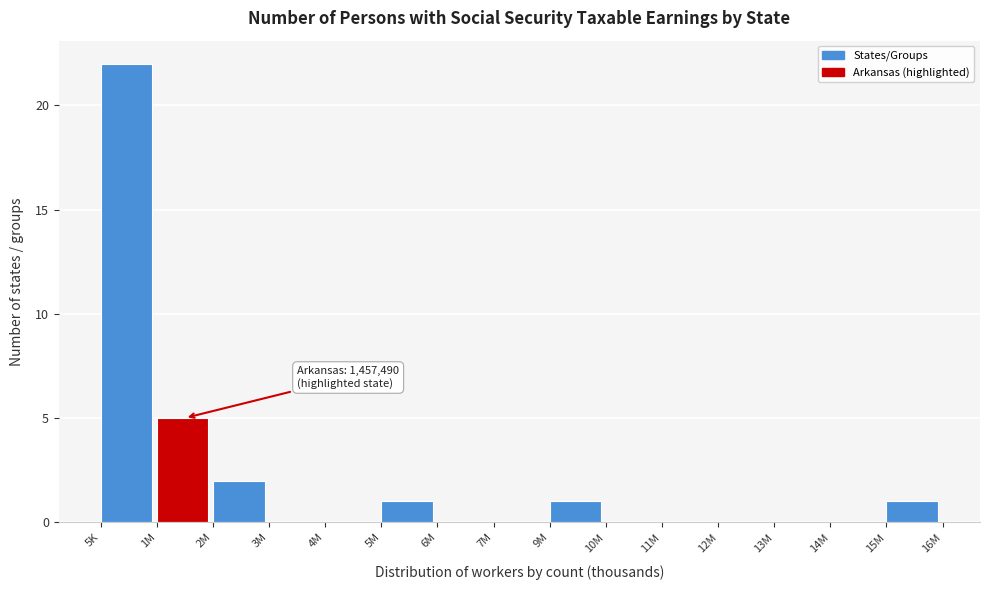

Reading left to right, transcribe all the data shown in this chart.

5K=22	1M=5	2M=2	3M=0	4M=0	5M=1	6M=0	7M=0	9M=1	10M=0	11M=0	12M=0	13M=0	14M=0	15M=1